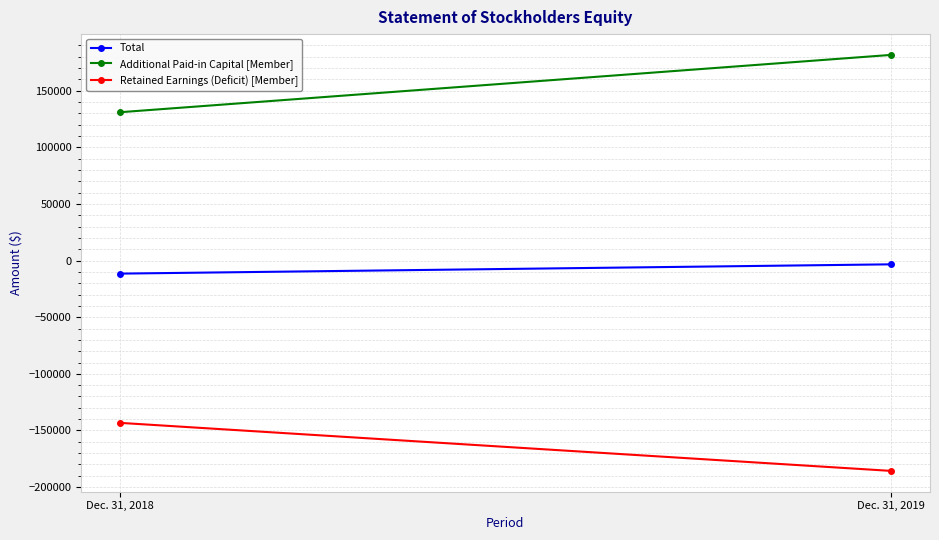

Read the Retained Earnings (Deficit) [Member] value at Dec. 31, 2019.

-185682